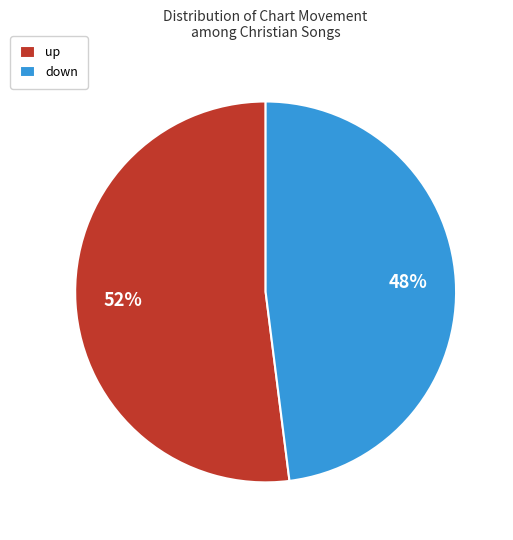

The down slice represents 48% of the pie. True or false?

True